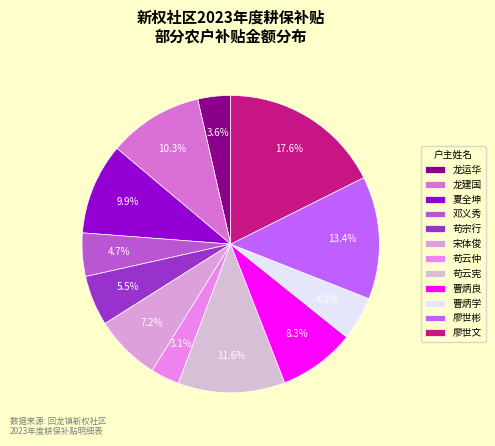

Does any single category account for the majority?

No